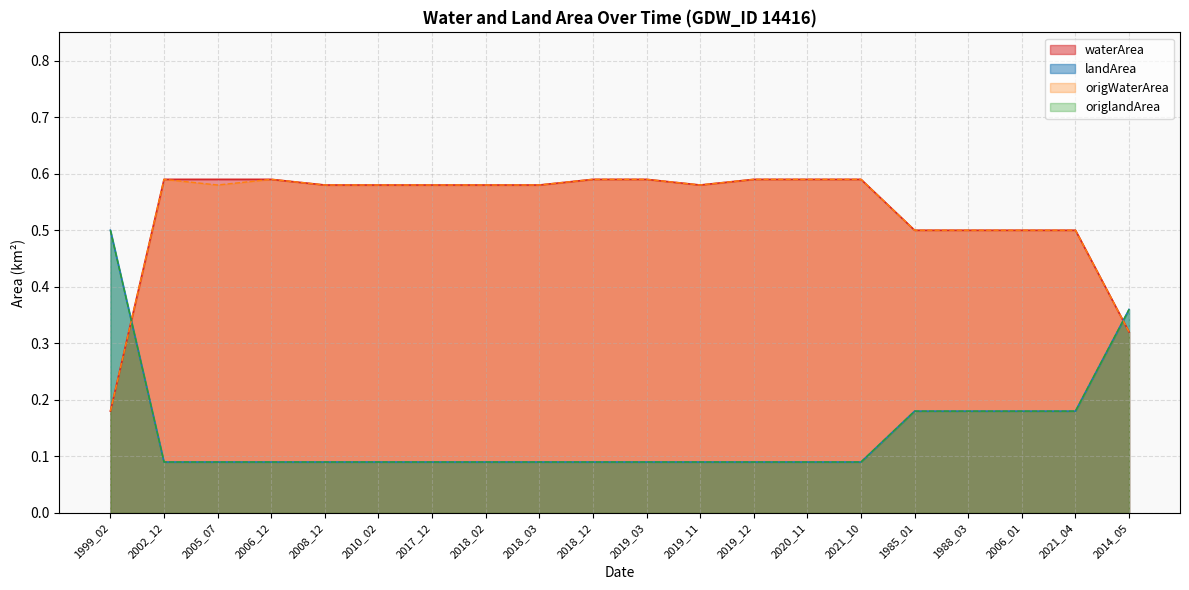

Between which two adjacent categories do origlandArea and waterArea first intersect?

1999_02 and 2002_12